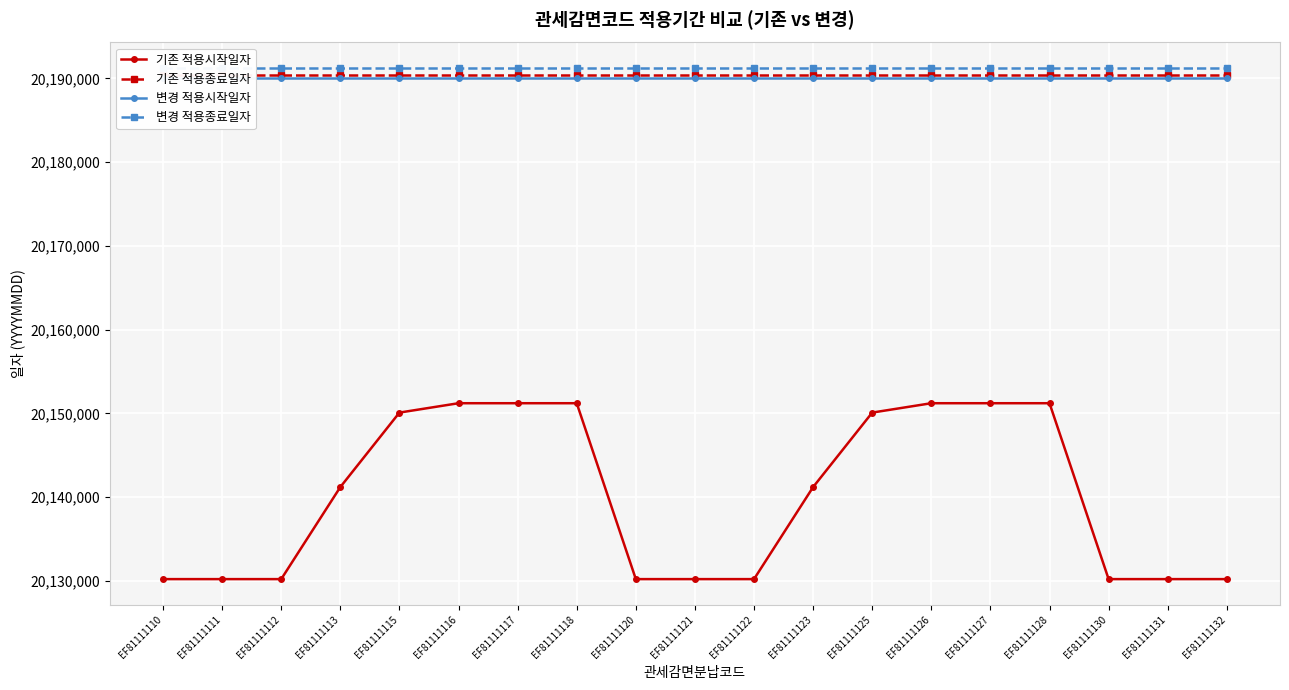

What is the total value across all series at EF81111123?

80712962